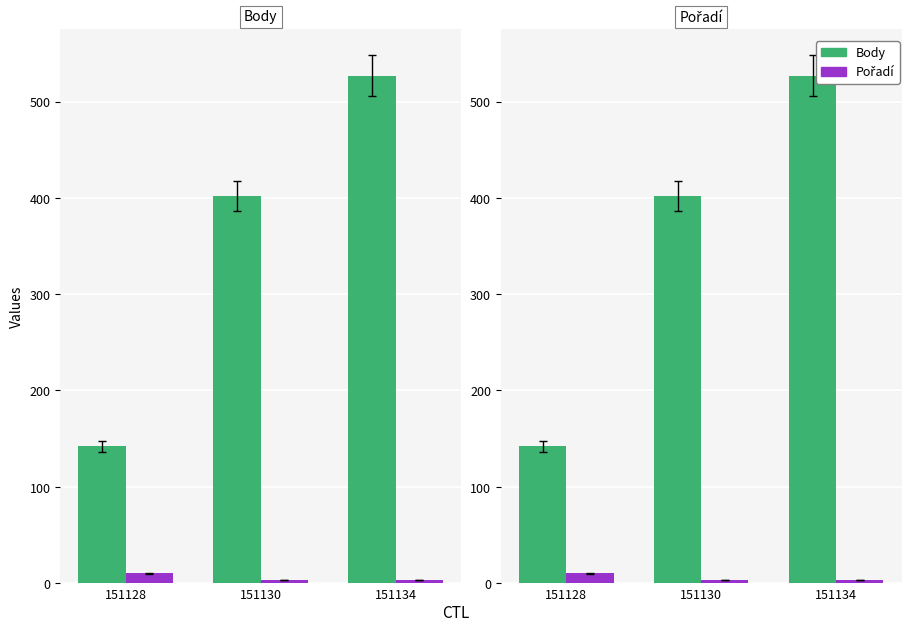

What is the value of the Body bar at the 2nd from the left?

402